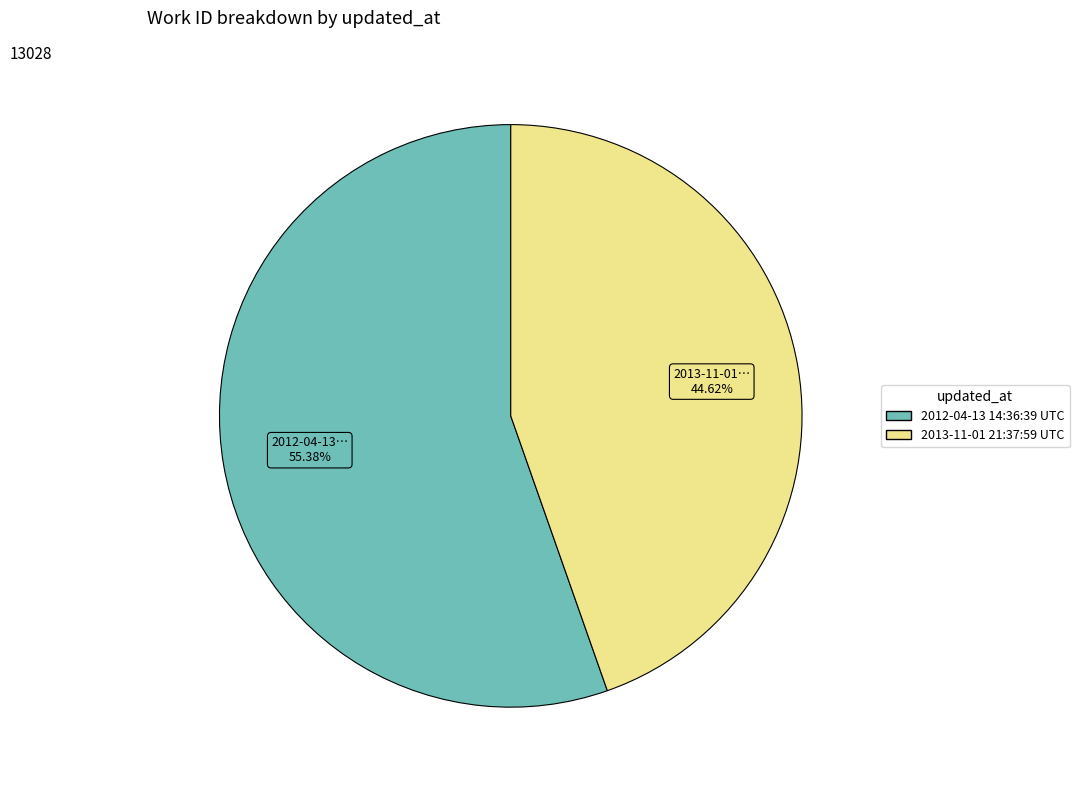

Count the number of slices in the pie.

2